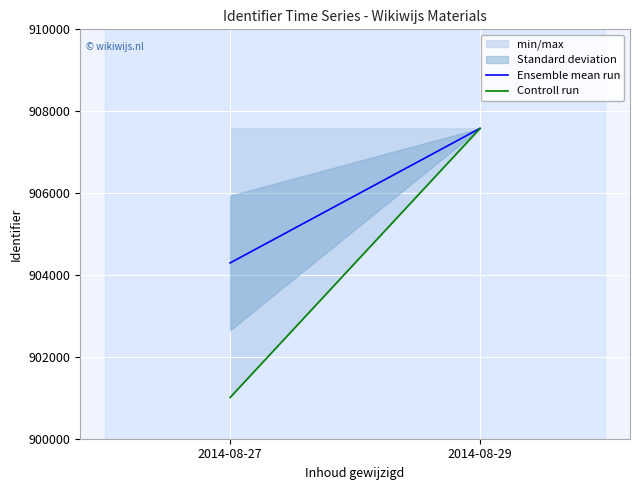

Rank the series at 2014-08-29 from highest to lowest value.

Ensemble mean run, Controll run